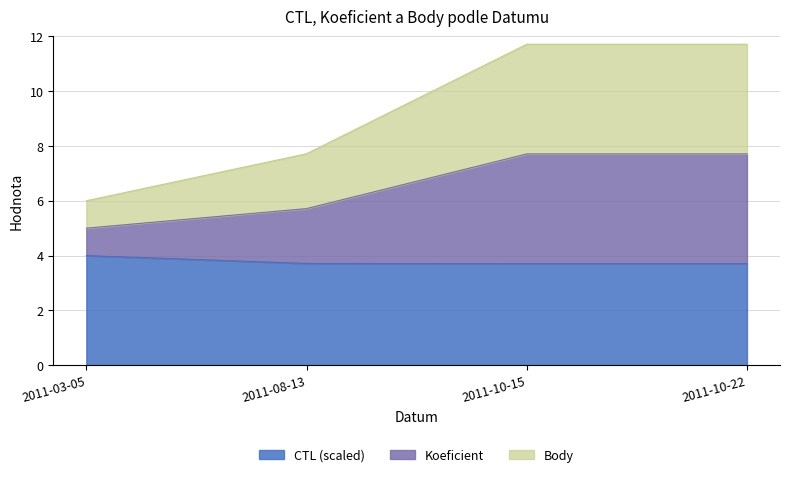

Where is the first local minimum for CTL?

2011-10-15